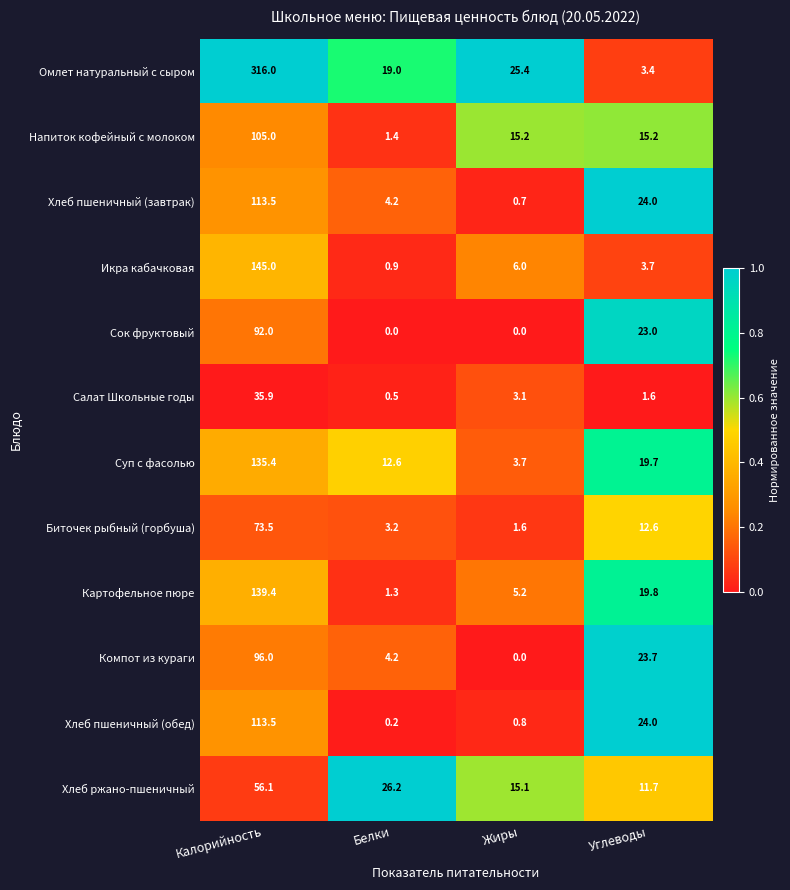

Read the Омлет натуральный с сыром value at Углеводы.

3.4